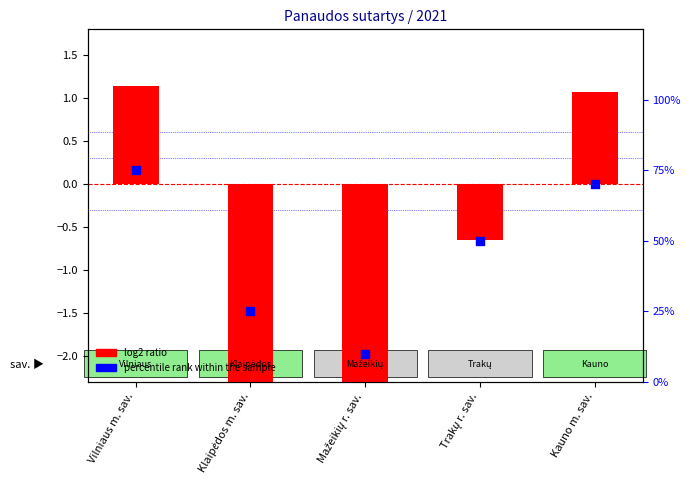

Which series reaches the maximum Y coordinate?

percentile rank within the sample